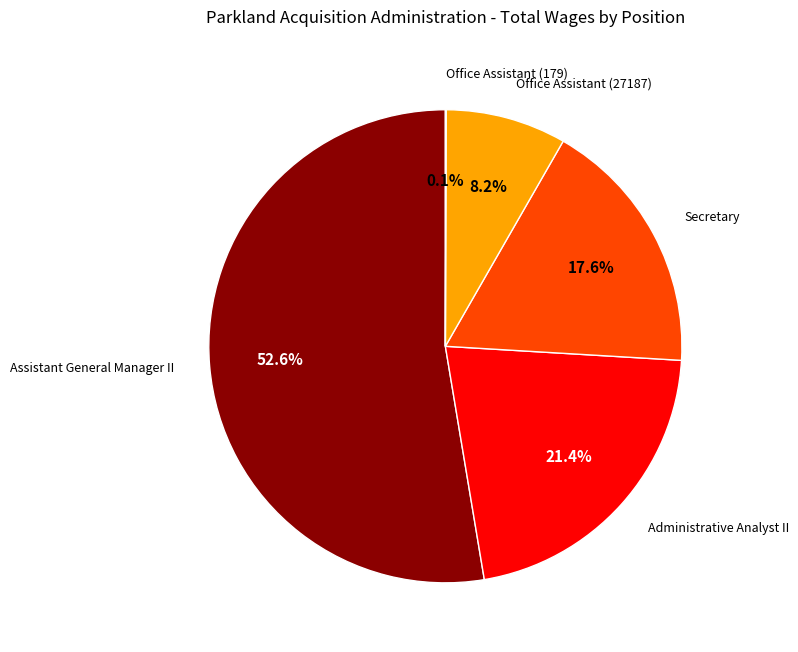

To the nearest percent, what portion does Assistant General Manager II represent?

53%